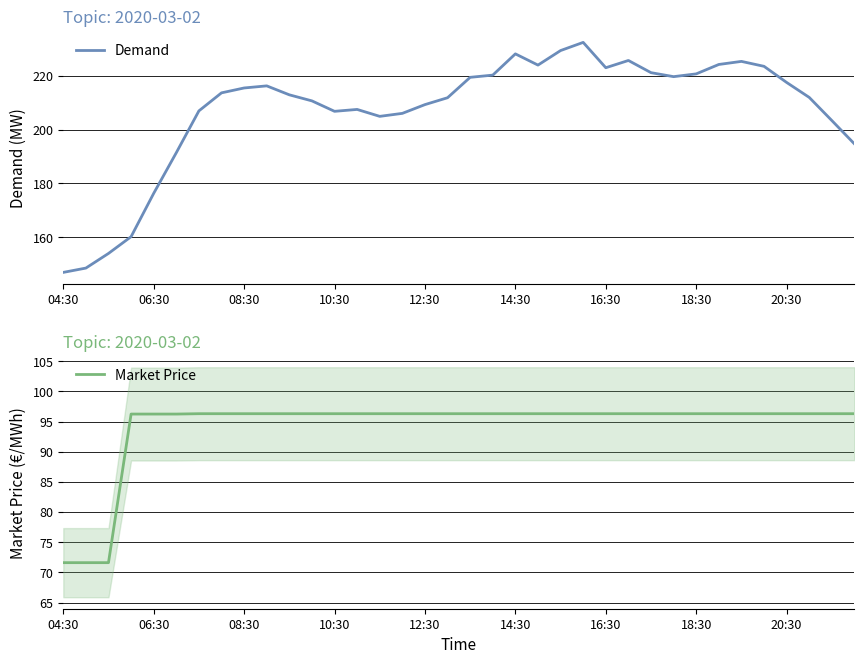

Which series has the largest total across all categories?

Demand